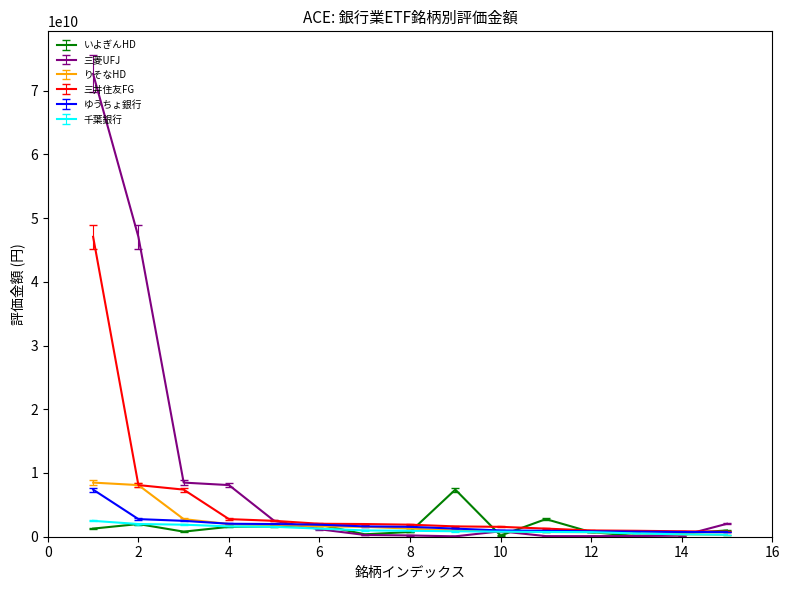

Which series has the largest total across all categories?

三菱UFJ